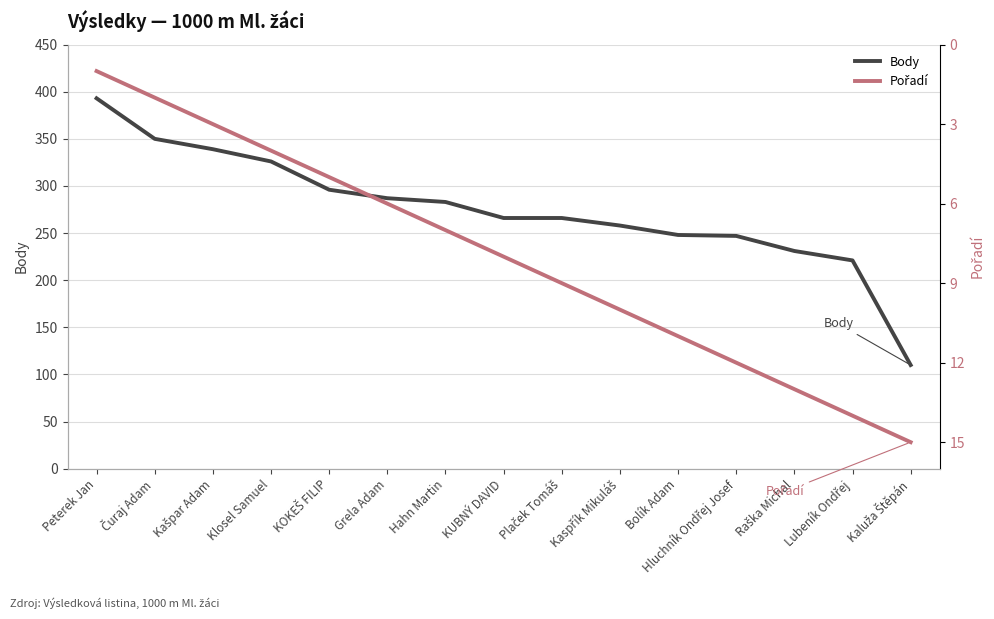

True or false: Body and Pořadí cross at least once.

False